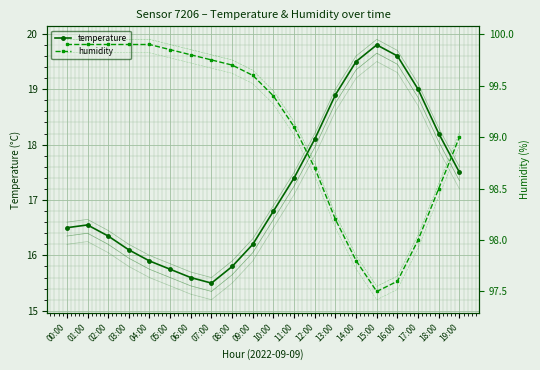

What is the approximate value of temperature at 13:00?

18.9